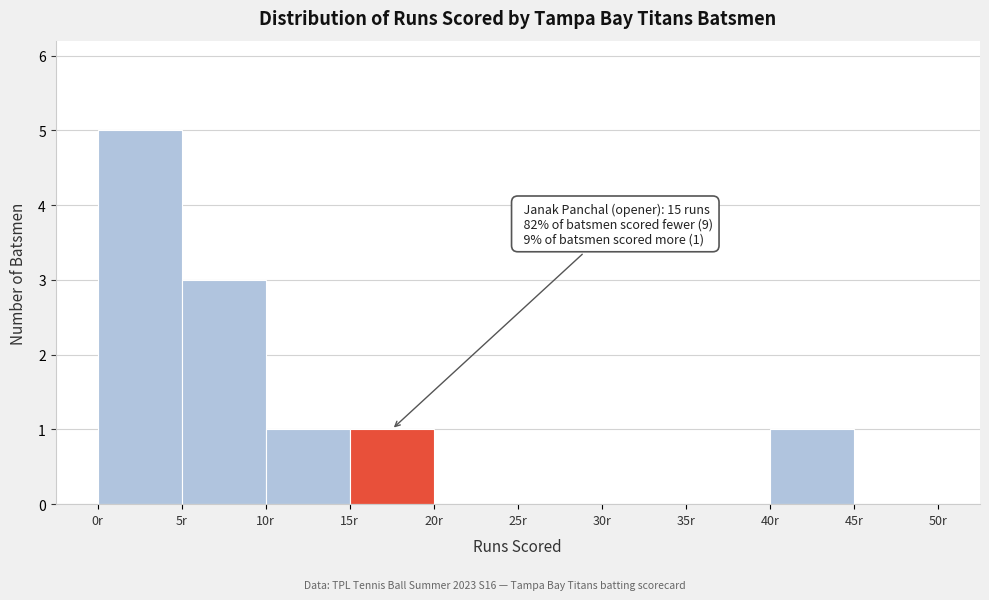

Which range on the x-axis has the tallest bar?

0 to 5